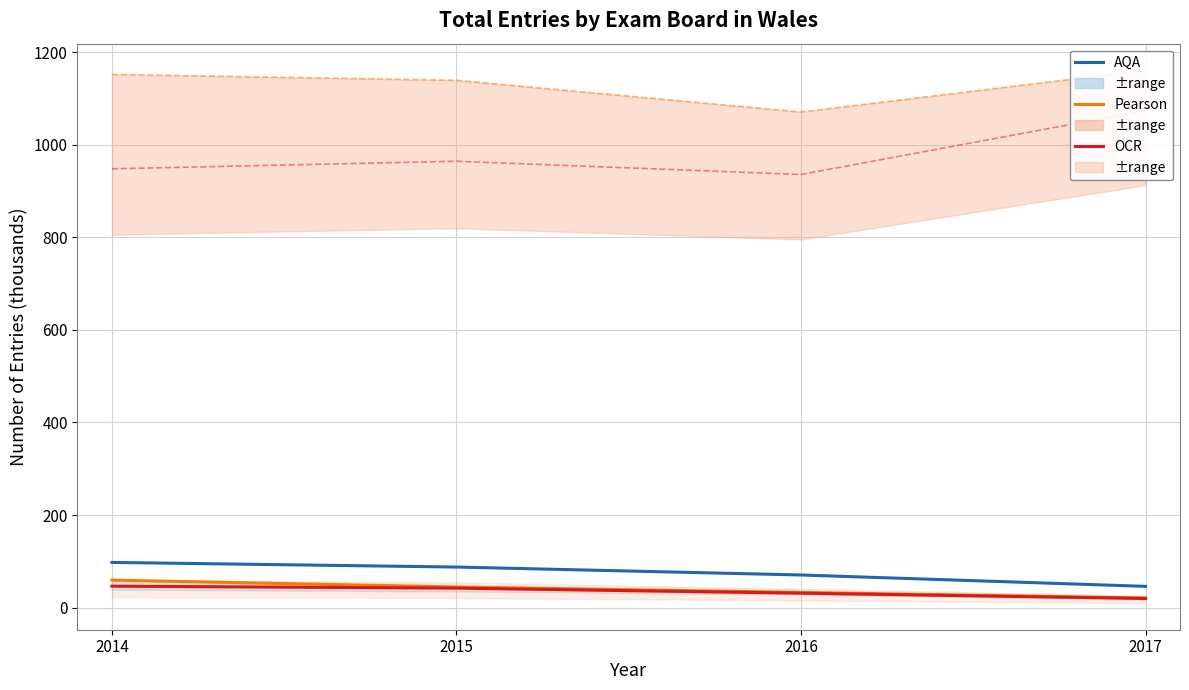

True or false: AQA and WJEC intersect in this chart.

False